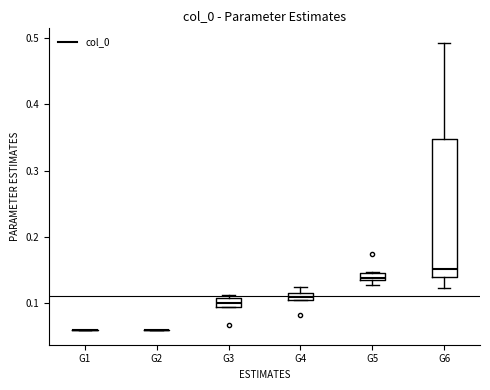

Comparing the boxes themselves (not the whiskers), which one is the tallest?

G6